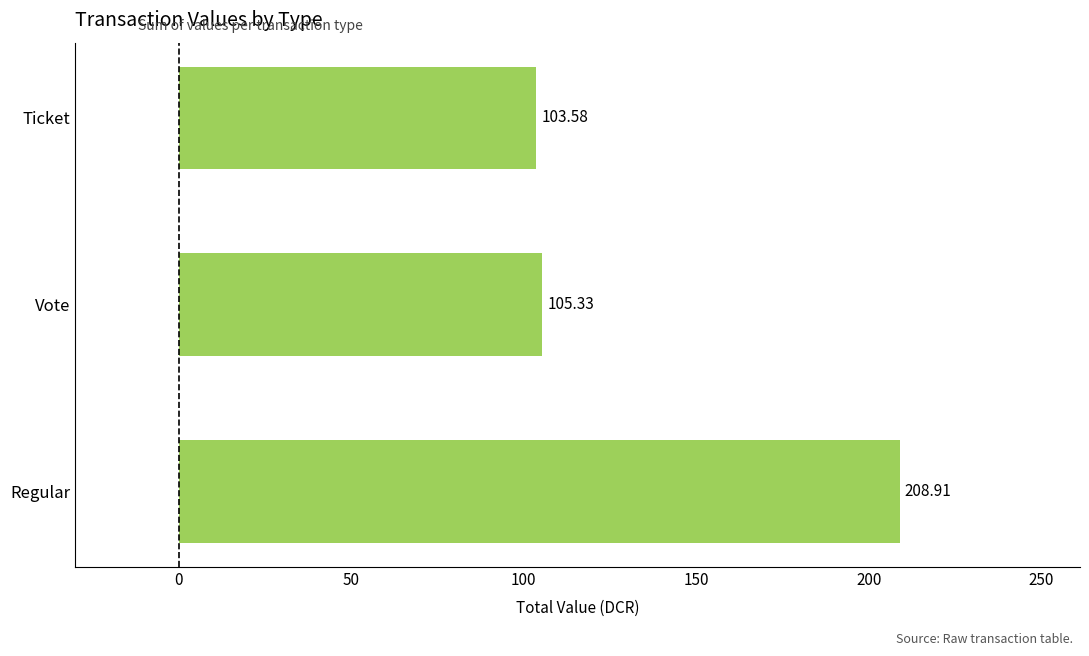

Rank the categories by value from highest to lowest.

Regular, Vote, Ticket